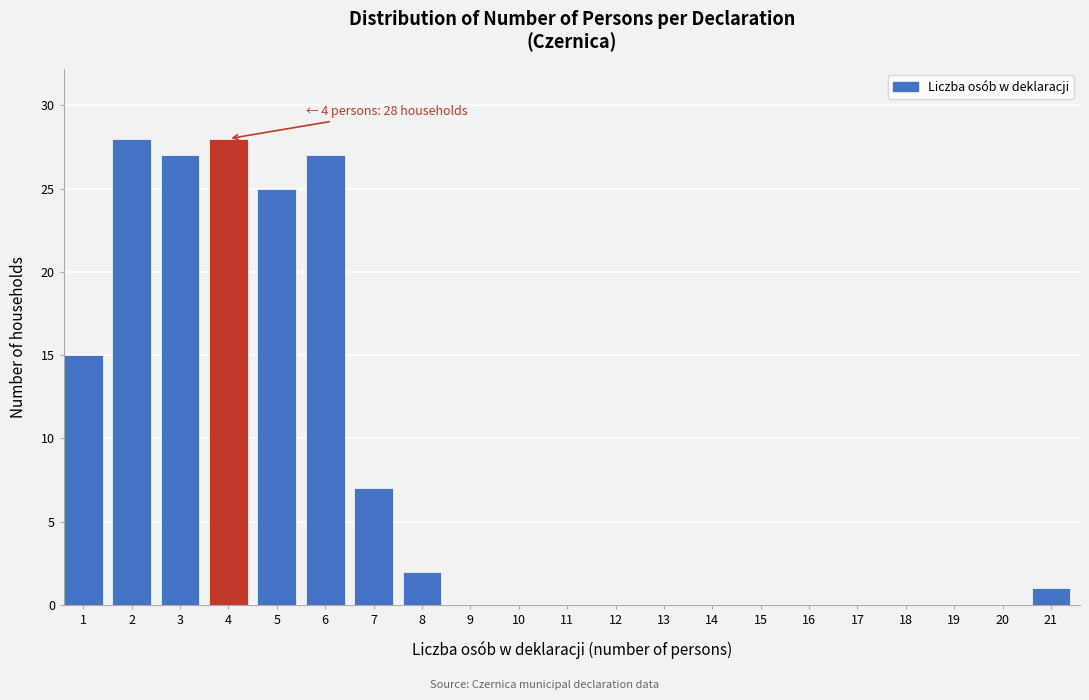

Reading left to right, what are all the values shown in this chart?

1=15	2=28	3=27	4=28	5=25	6=27	7=7	8=2	9=0	10=0	11=0	12=0	13=0	14=0	15=0	16=0	17=0	18=0	19=0	20=0	21=1